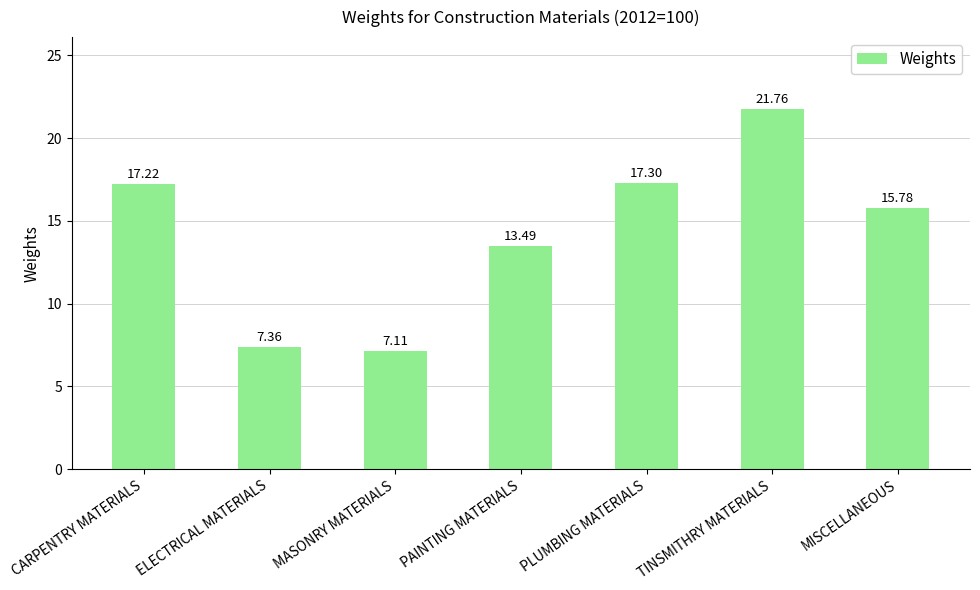

Are the bars grouped side by side (vs. stacked)?

No